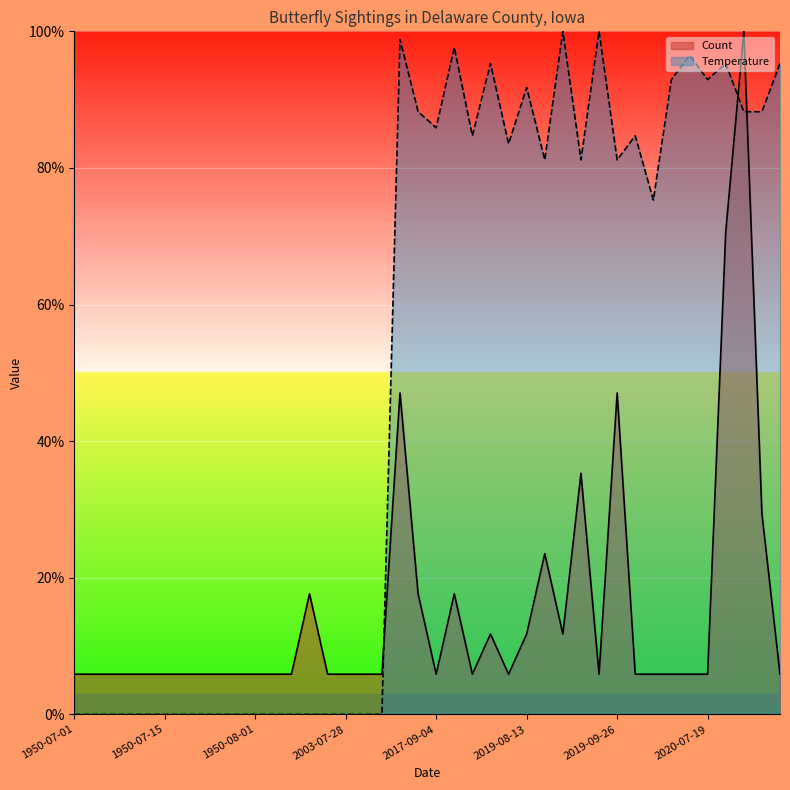

Which series has the largest range (max minus min)?

Temperature